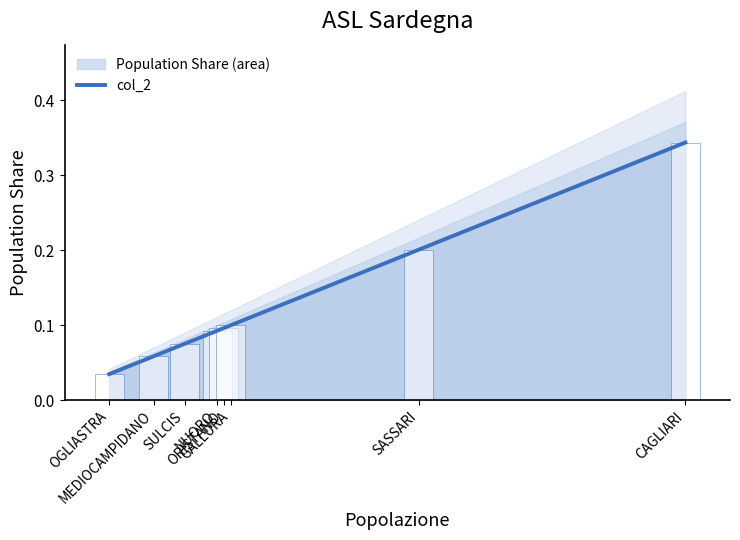

True or false: the data shows 0.1 at MEDIOCAMPIDANO.

True